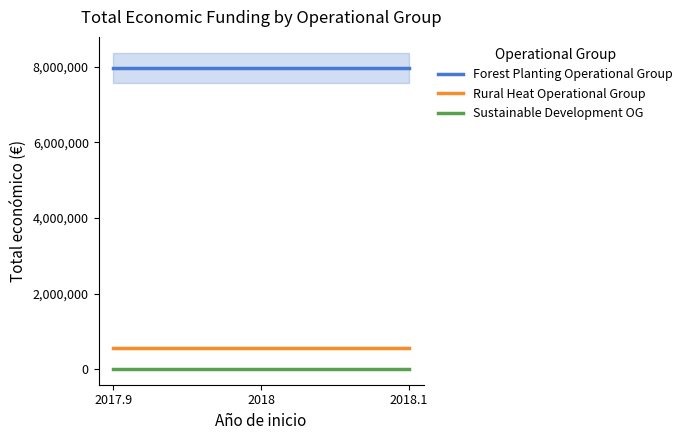

Which series has the widest spread of values?

Forest Planting Operational Group